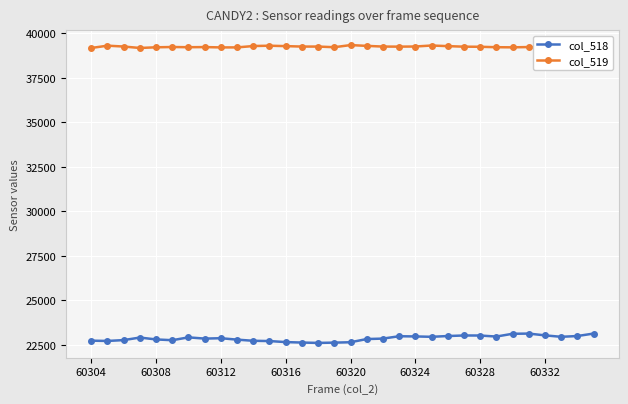

What is the label of the 32nd point from the right?

60304